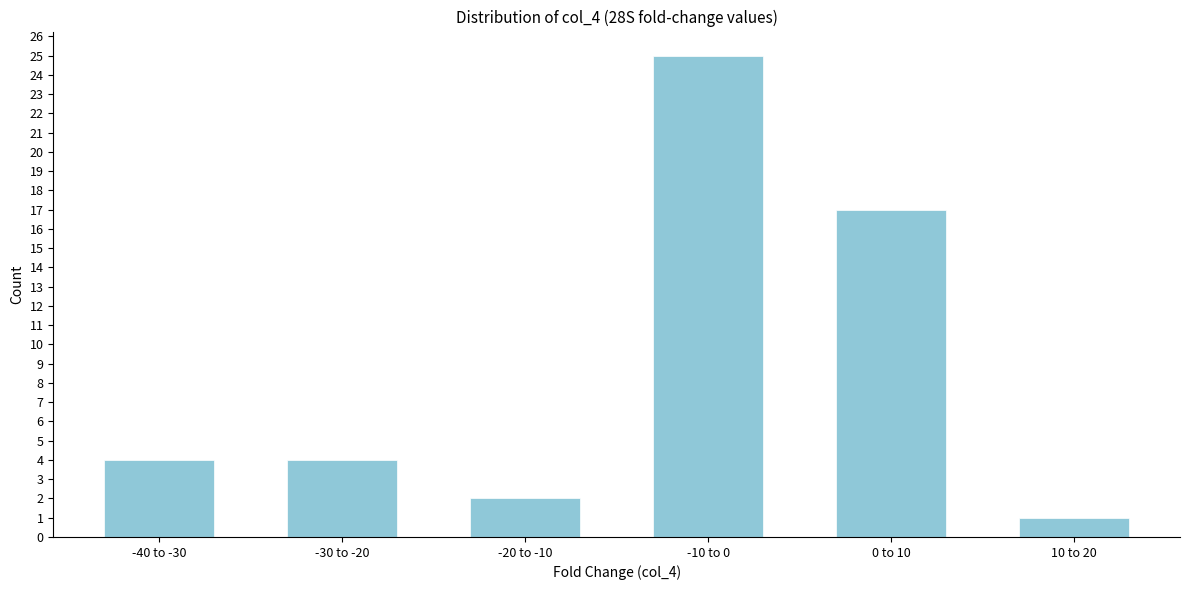

Reading left to right, transcribe all the data shown in this chart.

4	4	2	25	17	1